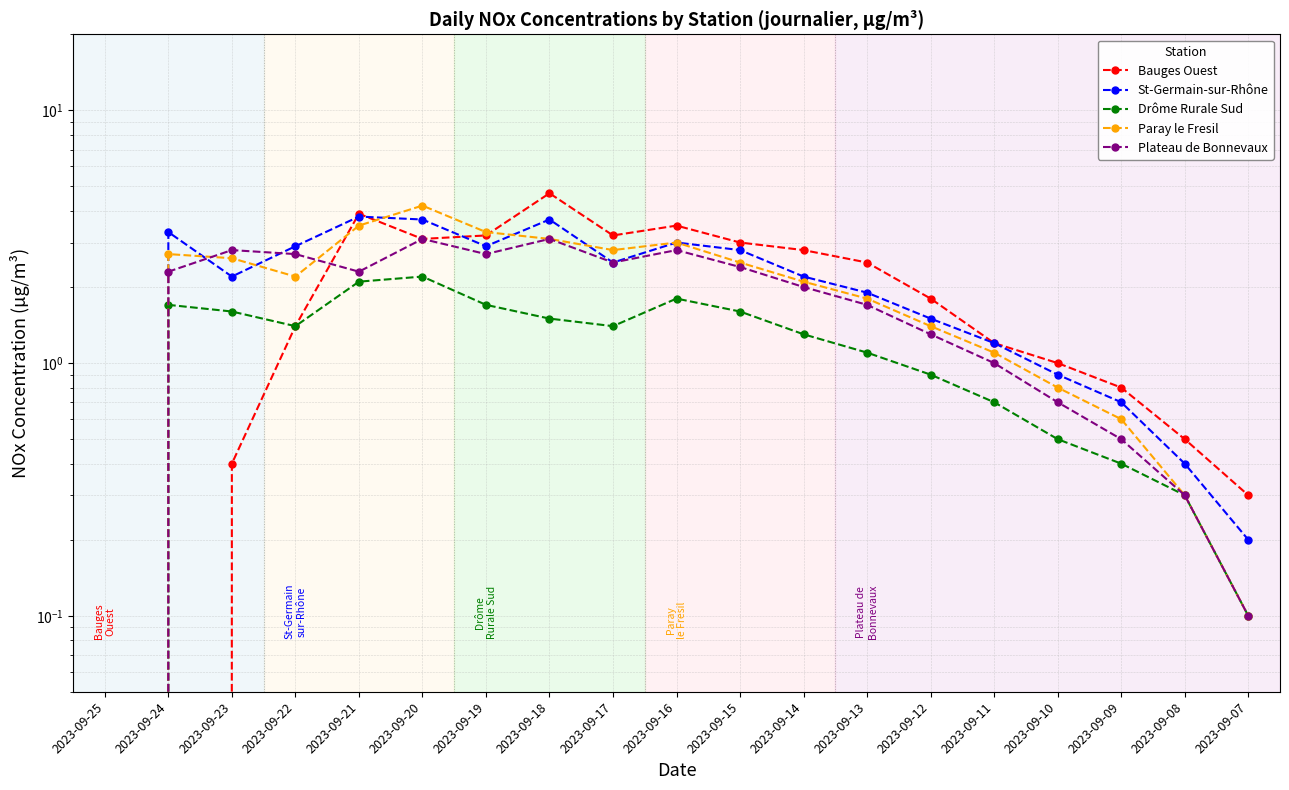

At 2023-09-20, list the series in order from largest to smallest.

Paray le Fresil, St-Germain-sur-Rhône, Bauges Ouest, Plateau de Bonnevaux, Drôme Rurale Sud